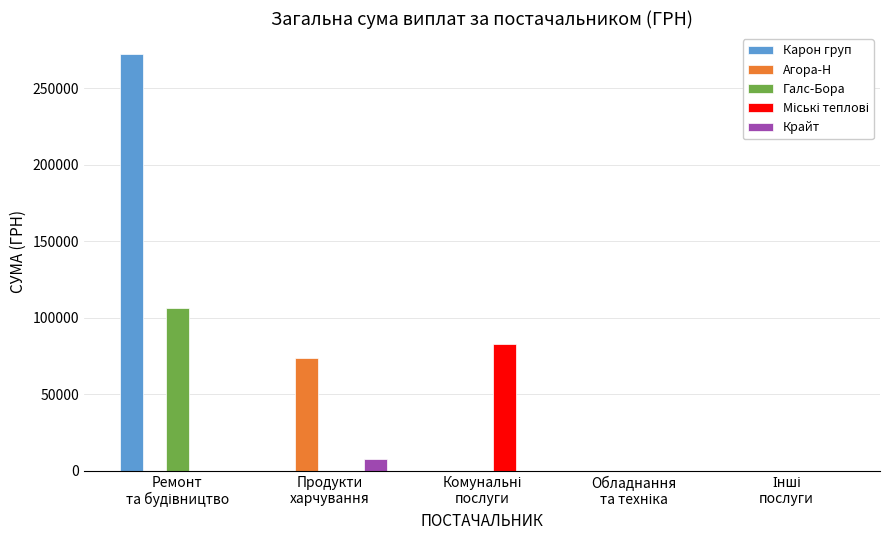

Which series has the largest total across all categories?

Карон груп